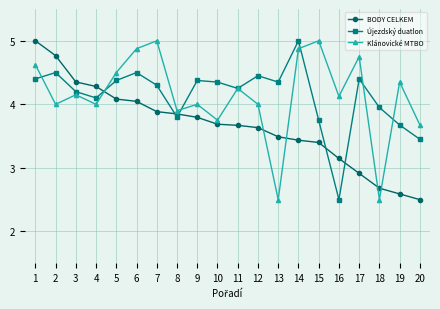

What is the difference between the maximum and minimum values in the Klánovické MTBO series?

2.5